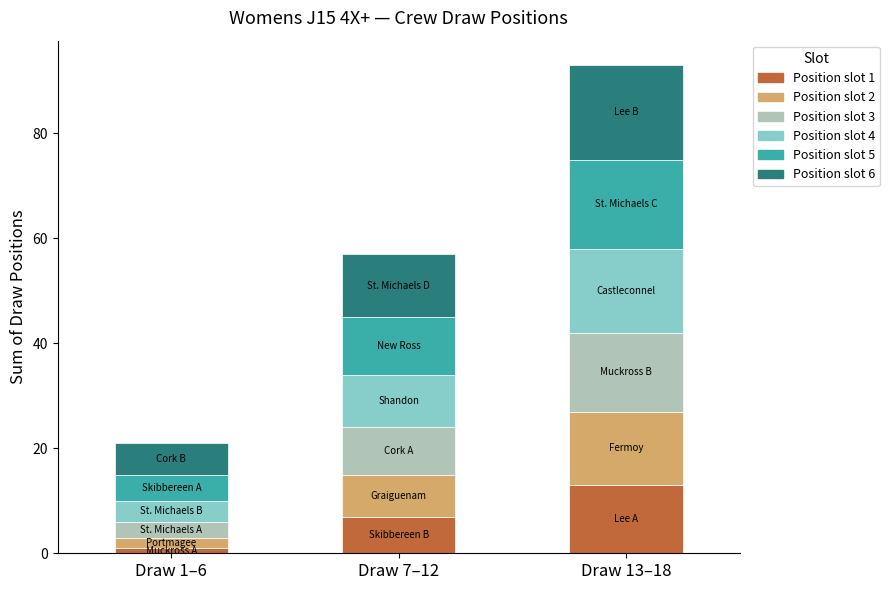

True or false: Position slot 1 has a value of 17 at Draw 13–18.

False